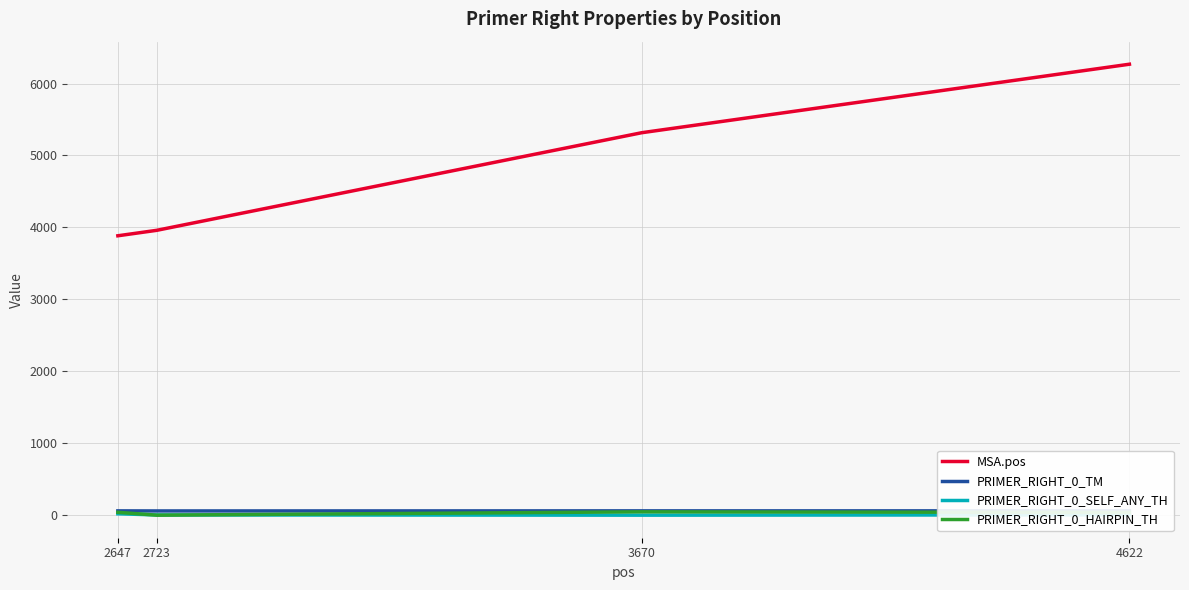

Is it true that MSA.pos equals 3974.2 at 4622?

False